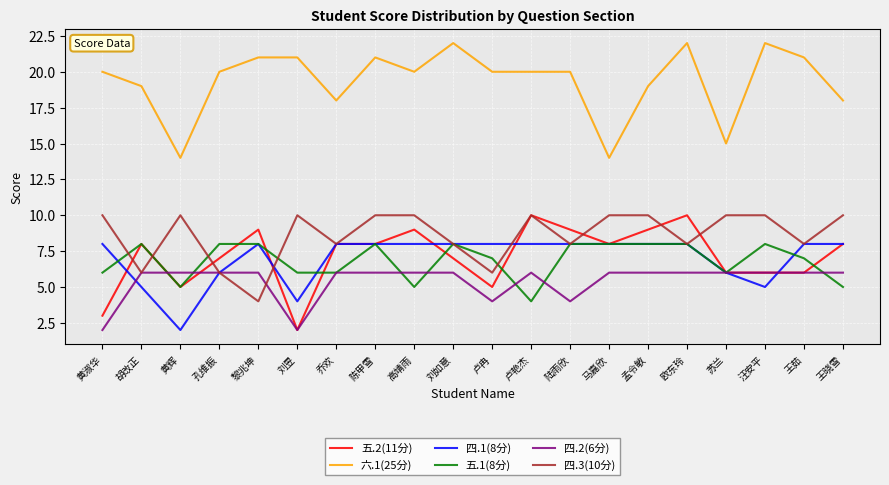

Is this an area chart (filled region under the line)?

No